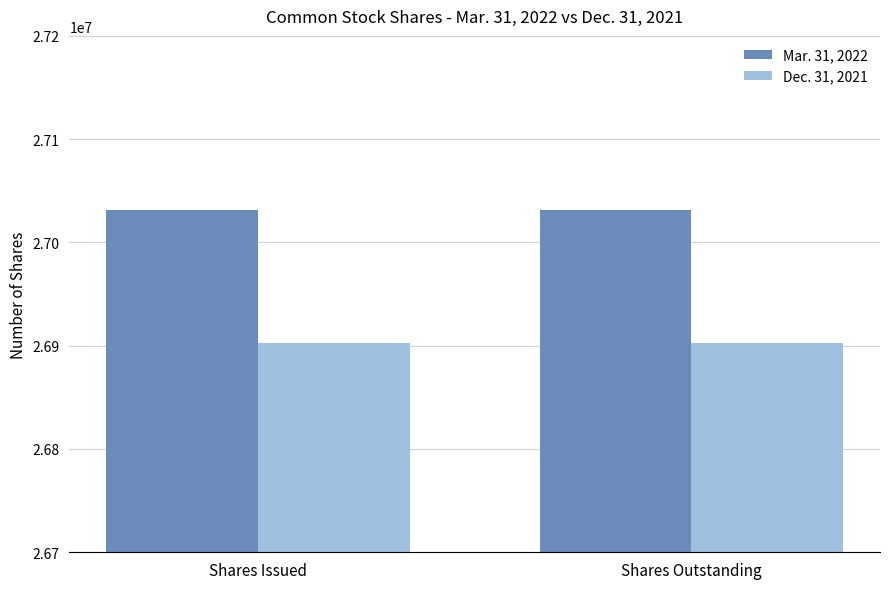

Is the value of Dec. 31, 2021 at Shares Outstanding greater than the value of Mar. 31, 2022 at Shares Outstanding?

No